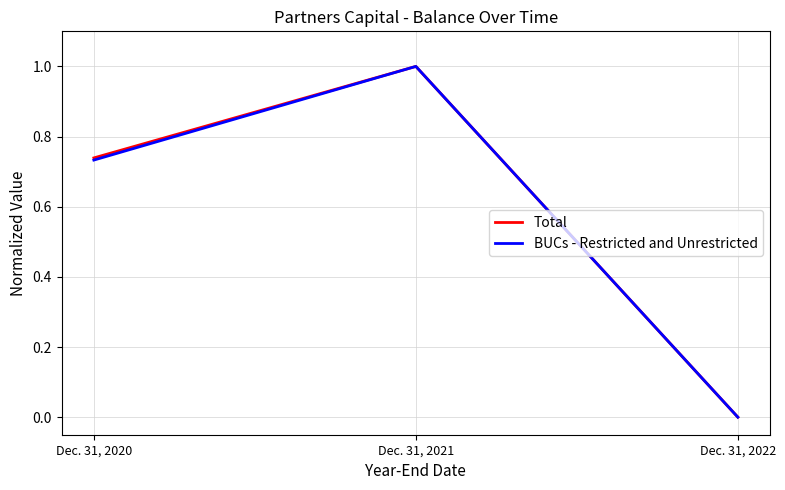

Which category has the highest value in the Total series?

Dec. 31, 2021